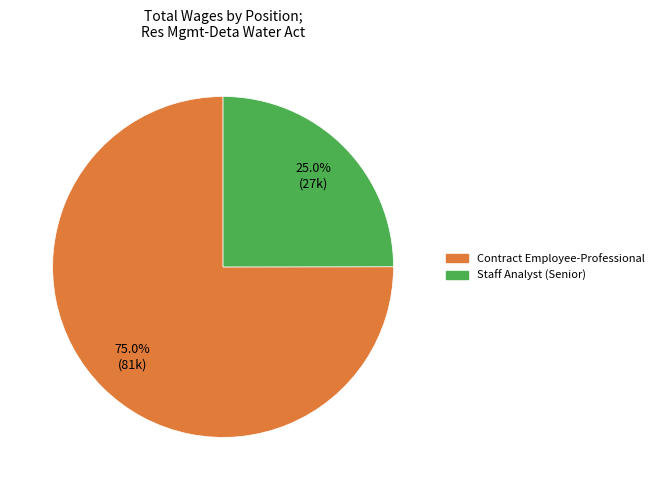

Combined, do Staff Analyst (Senior) and Contract Employee-Professional account for over 50%?

Yes